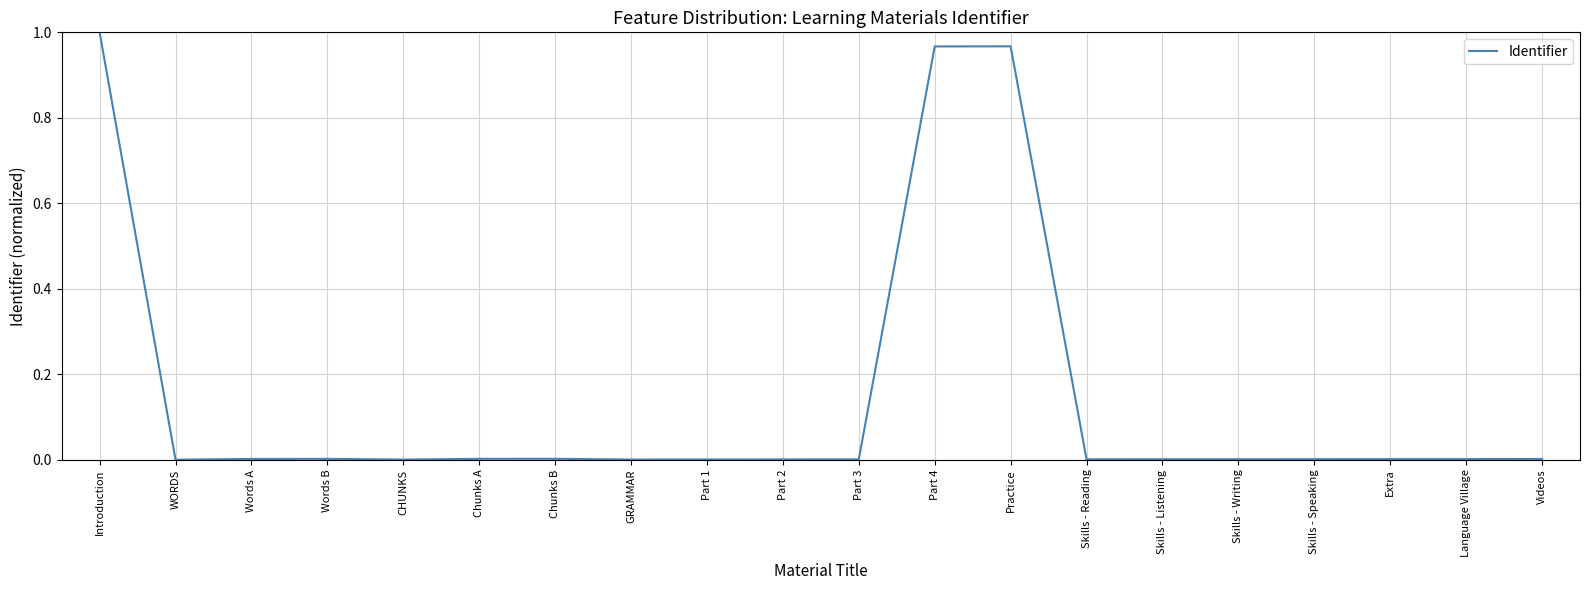

Which label corresponds to the largest value in the chart?

Introduction